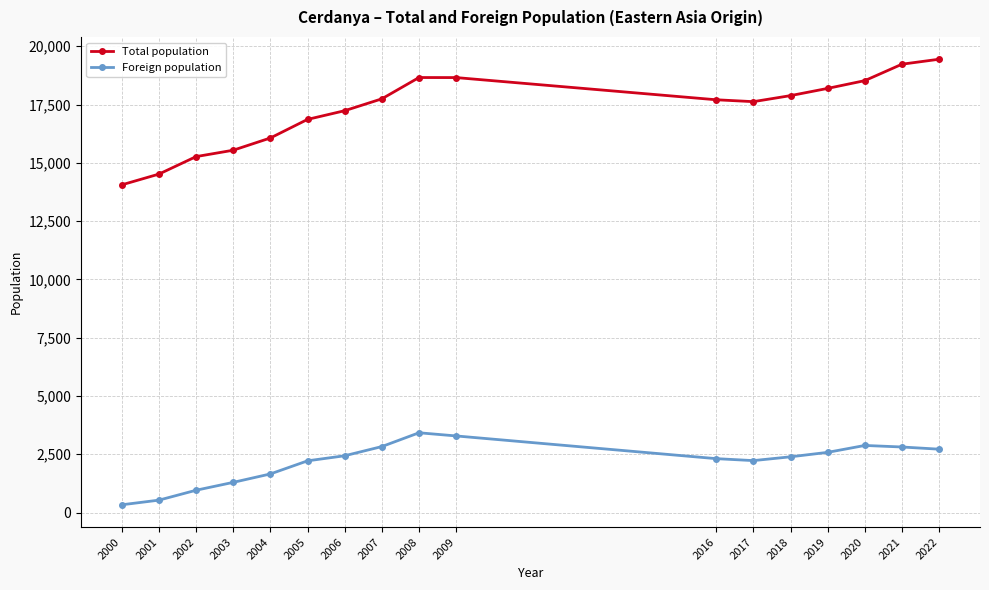

Which series has the widest spread of values?

Total population